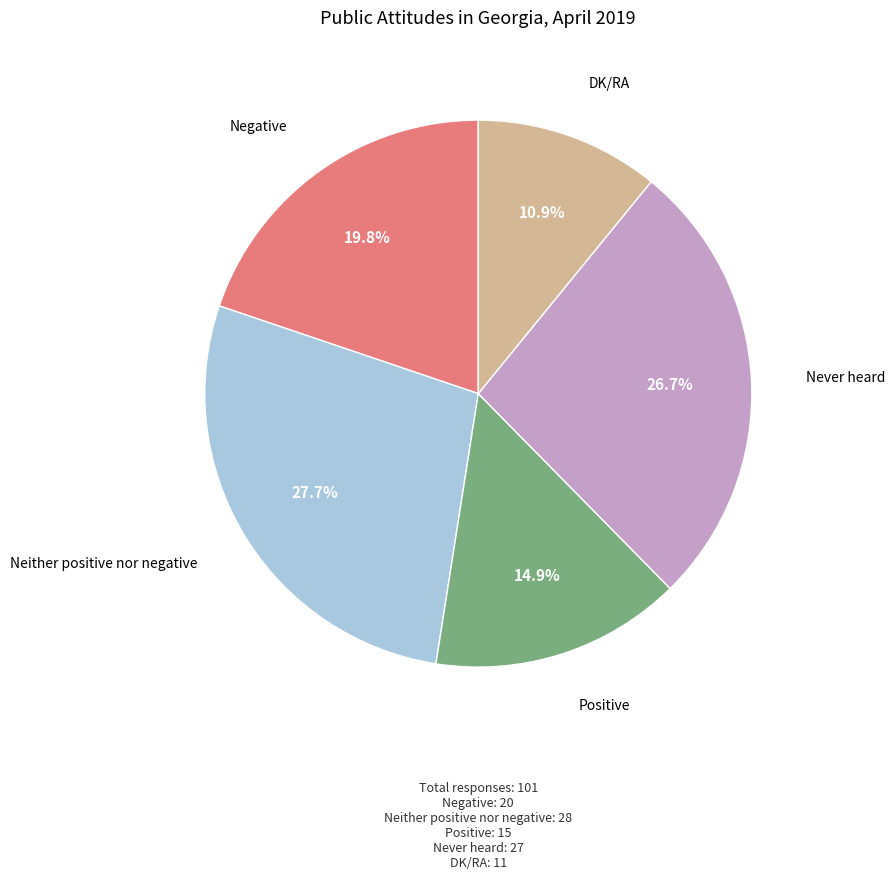

What percentage is the Neither positive nor negative slice, to the nearest percent?

28%